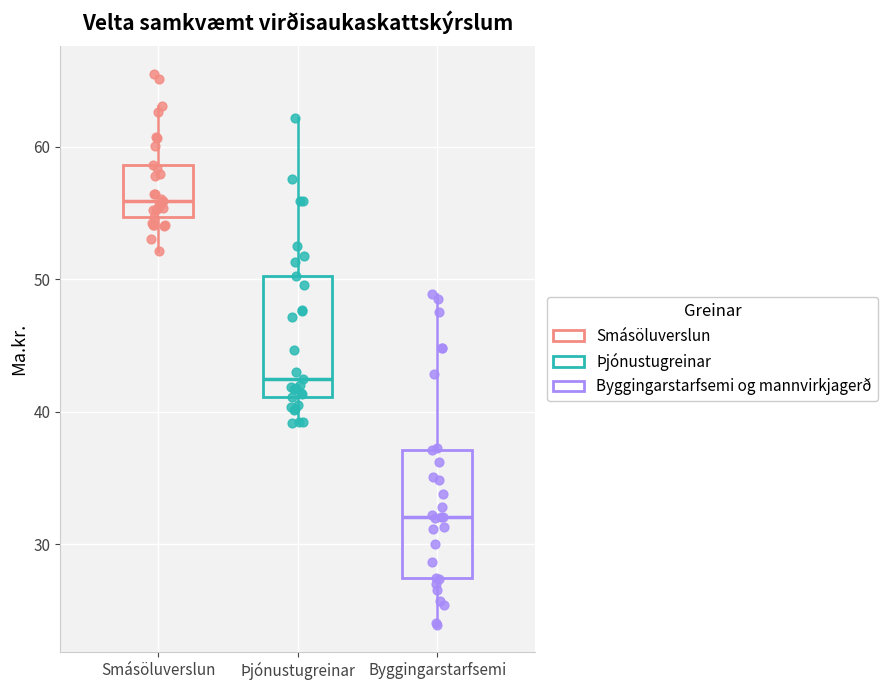

Where is the lower edge of the box for Byggingarstarfsemi on the y-axis? The values are not printed on the chart, so give them approximately, as read against the axis.

27